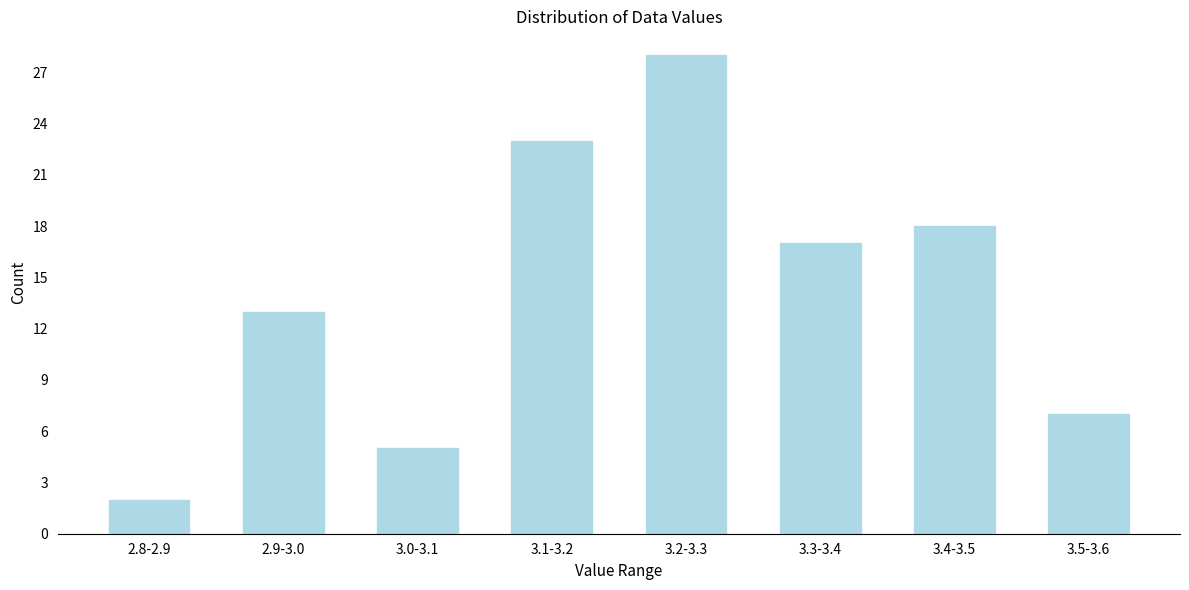

Reading left to right, what are all the values shown in this chart?

2	13	5	23	28	17	18	7